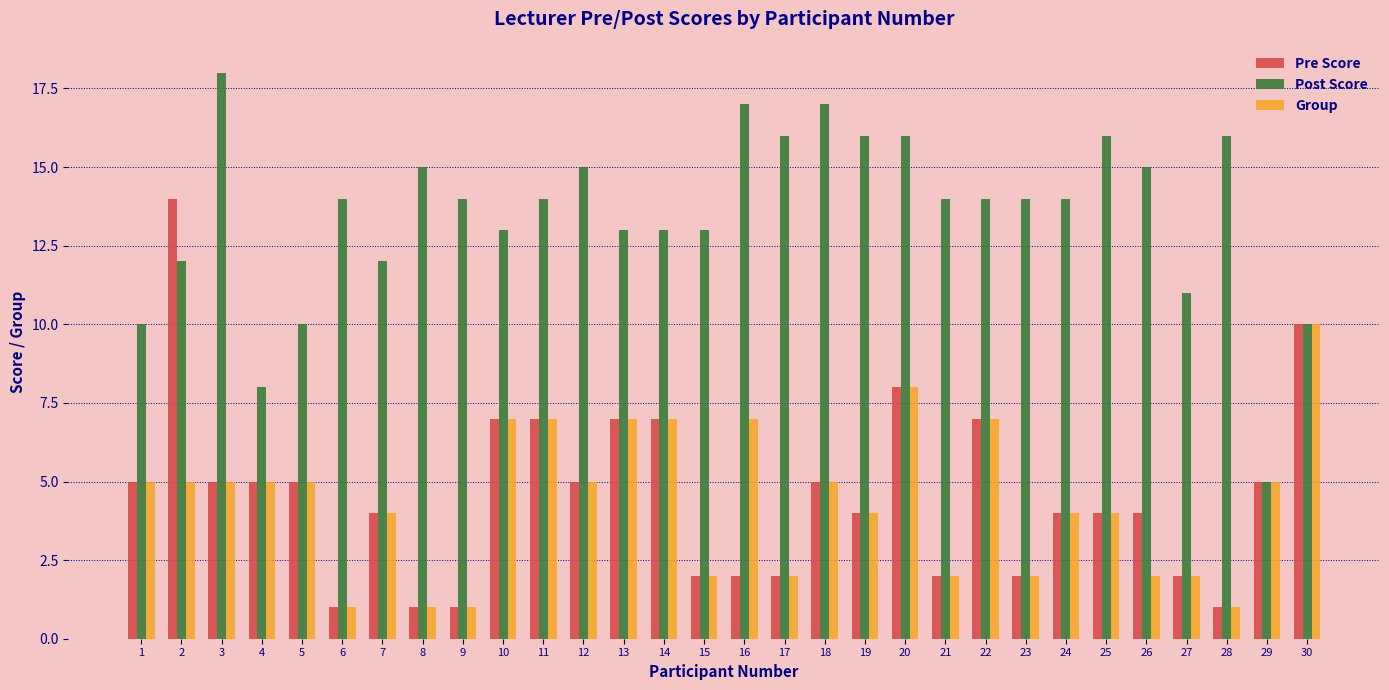

List the series in order of their peak value, highest first.

Post Score, Pre Score, Group